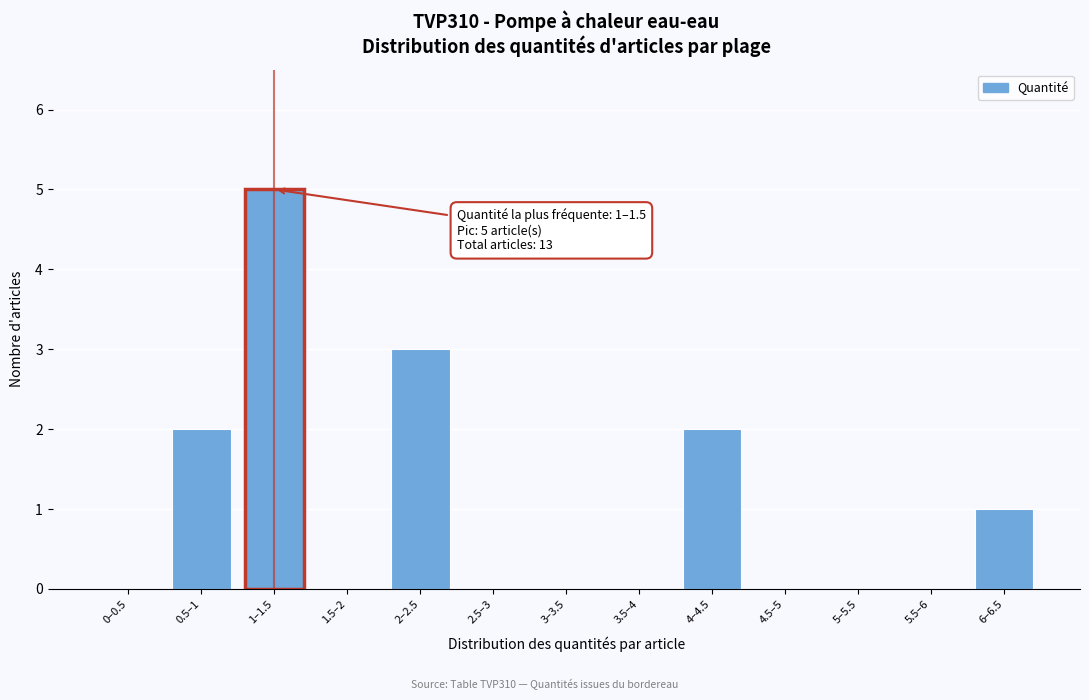

Reading left to right, transcribe all the data shown in this chart.

0–0.5=0	0.5–1=2	1–1.5=5	1.5–2=0	2–2.5=3	2.5–3=0	3–3.5=0	3.5–4=0	4–4.5=2	4.5–5=0	5–5.5=0	5.5–6=0	6–6.5=1